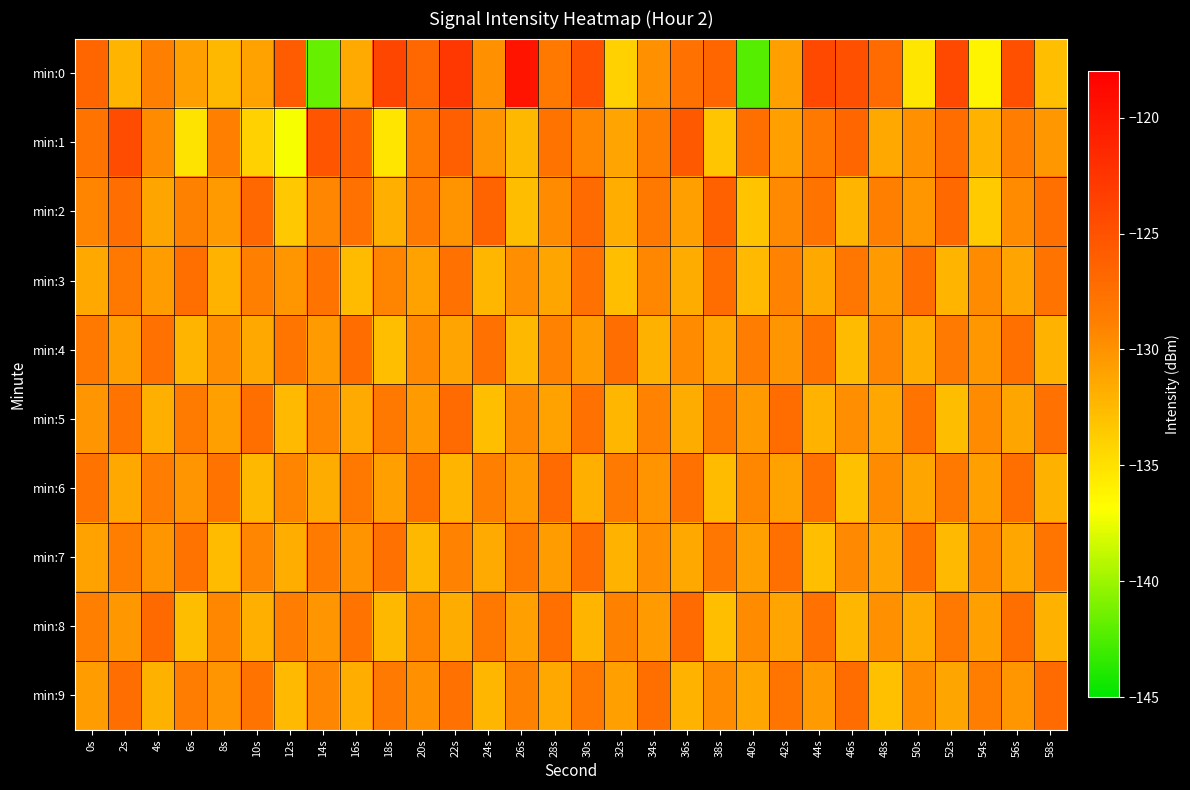

Reading right to left, extract all data points from this chart.

min:0: 58s=-132.8	56s=-124.8	54s=-136.2	52s=-124.2	50s=-135.4	48s=-127.1	46s=-124.8	44s=-124.1	42s=-130.8	40s=-142.2	38s=-126.7	36s=-127.7	34s=-129.9	32s=-134.0	30s=-124.9	28s=-128.3	26s=-119.7	24s=-129.9	22s=-122.7	20s=-126.8	18s=-124.0	16s=-131.6	14s=-141.7	12s=-125.7	10s=-131.0	8s=-132.4	6s=-130.8	4s=-128.8	2s=-132.2	0s=-126.7
min:1: 58s=-130.4	56s=-128.6	54s=-132.1	52s=-127.2	50s=-129.9	48s=-131.5	46s=-126.7	44s=-128.3	42s=-130.8	40s=-127.4	38s=-133.2	36s=-125.6	34s=-128.7	32s=-131.1	30s=-129.3	28s=-127.9	26s=-132.4	24s=-130.2	22s=-126.1	20s=-128.5	18s=-135.2	16s=-126.4	14s=-125.3	12s=-137.1	10s=-134.0	8s=-128.8	6s=-135.1	4s=-129.6	2s=-124.5	0s=-127.8
min:2: 58s=-127.5	56s=-129.7	54s=-133.6	52s=-126.9	50s=-130.3	48s=-128.8	46s=-132.2	44s=-127.8	42s=-129.4	40s=-133.1	38s=-126.3	36s=-130.9	34s=-128.2	32s=-131.8	30s=-127.1	28s=-129.6	26s=-132.7	24s=-126.5	22s=-130.1	20s=-128.4	18s=-131.9	16s=-127.7	14s=-129.2	12s=-133.4	10s=-126.8	8s=-130.6	6s=-128.9	4s=-131.2	2s=-127.3	0s=-129.1
min:3: 58s=-127.8	56s=-131.1	54s=-129.5	52s=-132.2	50s=-127.3	48s=-130.6	46s=-128.1	44s=-131.4	42s=-129.0	40s=-132.5	38s=-127.2	36s=-131.7	34s=-129.3	32s=-132.8	30s=-127.7	28s=-131.2	26s=-129.8	24s=-132.3	22s=-127.6	20s=-131.0	18s=-129.1	16s=-132.6	14s=-127.9	12s=-130.3	10s=-128.8	8s=-132.1	6s=-127.4	4s=-130.7	2s=-128.2	0s=-131.5
min:4: 58s=-132.1	56s=-127.5	54s=-130.4	52s=-128.4	50s=-131.8	48s=-129.2	46s=-132.6	44s=-127.9	42s=-130.2	40s=-128.6	38s=-131.3	36s=-129.7	34s=-132.0	32s=-127.3	30s=-130.7	28s=-129.0	26s=-132.4	24s=-127.7	22s=-131.1	20s=-129.4	18s=-132.8	16s=-127.2	14s=-130.6	12s=-128.0	10s=-131.4	8s=-129.8	6s=-132.2	4s=-127.6	2s=-130.9	0s=-128.3
min:5: 58s=-127.6	56s=-131.2	54s=-129.5	52s=-132.7	50s=-127.9	48s=-131.3	46s=-129.8	44s=-132.1	42s=-127.2	40s=-130.6	38s=-128.3	36s=-131.7	34s=-129.0	32s=-132.3	30s=-127.7	28s=-131.0	26s=-129.4	24s=-132.8	22s=-127.1	20s=-130.5	18s=-128.2	16s=-131.6	14s=-129.1	12s=-132.5	10s=-127.4	8s=-130.8	6s=-128.5	4s=-131.9	2s=-127.8	0s=-130.2
min:6: 58s=-132.0	56s=-127.4	54s=-130.8	52s=-128.2	50s=-131.2	48s=-129.6	46s=-132.9	44s=-127.6	42s=-131.0	40s=-129.3	38s=-132.6	36s=-127.7	34s=-130.1	32s=-128.4	30s=-131.9	28s=-127.1	26s=-130.5	24s=-128.8	22s=-132.2	20s=-127.5	18s=-130.9	16s=-128.3	14s=-131.7	12s=-129.1	10s=-132.4	8s=-127.8	6s=-130.2	4s=-128.6	2s=-131.5	0s=-127.9
min:7: 58s=-128.0	56s=-131.3	54s=-129.7	52s=-132.5	50s=-127.8	48s=-131.1	46s=-129.4	44s=-132.8	42s=-127.5	40s=-130.9	38s=-128.1	36s=-131.4	34s=-129.8	32s=-132.1	30s=-127.3	28s=-130.7	26s=-128.2	24s=-131.6	22s=-129.0	20s=-132.4	18s=-127.7	16s=-130.1	14s=-128.5	12s=-131.8	10s=-129.2	8s=-132.6	6s=-127.9	4s=-130.3	2s=-128.7	0s=-131.0
min:8: 58s=-132.0	56s=-127.4	54s=-130.8	52s=-128.2	50s=-131.6	48s=-129.9	46s=-132.3	44s=-127.7	42s=-131.1	40s=-129.5	38s=-132.8	36s=-127.1	34s=-130.5	32s=-128.9	30s=-132.2	28s=-127.5	26s=-130.9	24s=-128.3	22s=-131.7	20s=-129.1	18s=-132.4	16s=-127.8	14s=-130.2	12s=-128.6	10s=-131.9	8s=-129.3	6s=-132.7	4s=-127.0	2s=-130.4	0s=-128.8
min:9: 58s=-127.1	56s=-130.3	54s=-128.7	52s=-131.2	50s=-129.5	48s=-132.9	46s=-127.2	44s=-130.6	42s=-128.0	40s=-131.3	38s=-129.7	36s=-132.1	34s=-127.4	32s=-130.8	30s=-128.2	28s=-131.5	26s=-128.9	24s=-132.3	22s=-127.6	20s=-130.0	18s=-128.4	16s=-131.8	14s=-129.2	12s=-132.5	10s=-127.9	8s=-130.2	6s=-128.6	4s=-132.0	2s=-127.3	0s=-130.7